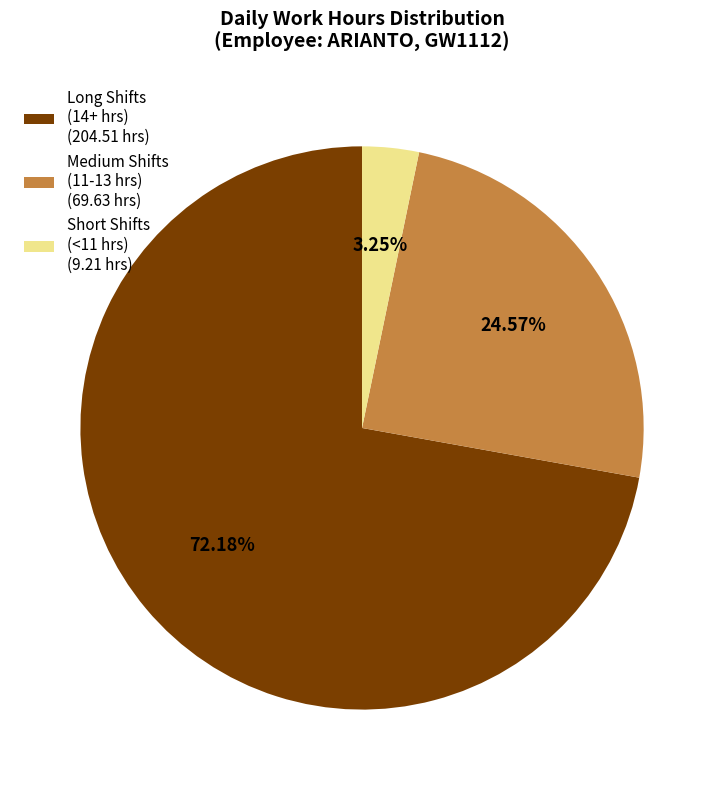

Which slice is the smallest?

Short Shifts (<11 hrs) (9.21 hrs)